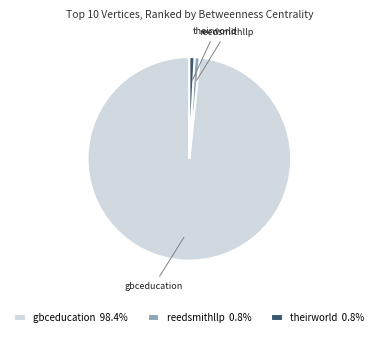

Is it true that gbceducation is 98% of the pie?

True